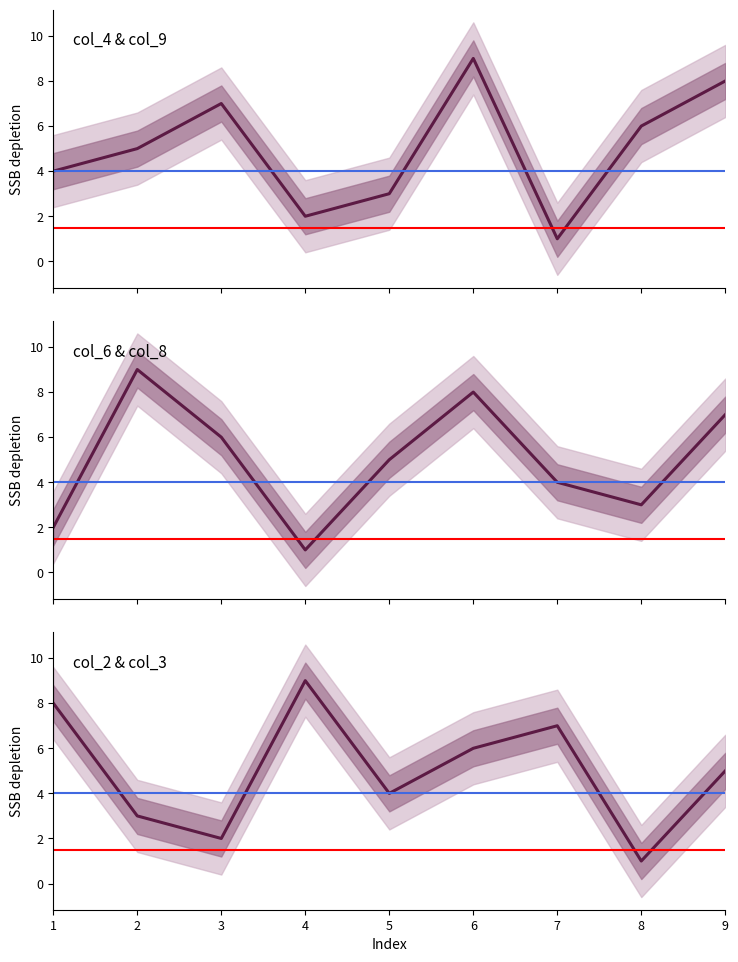

What is the maximum value for col_4?

9